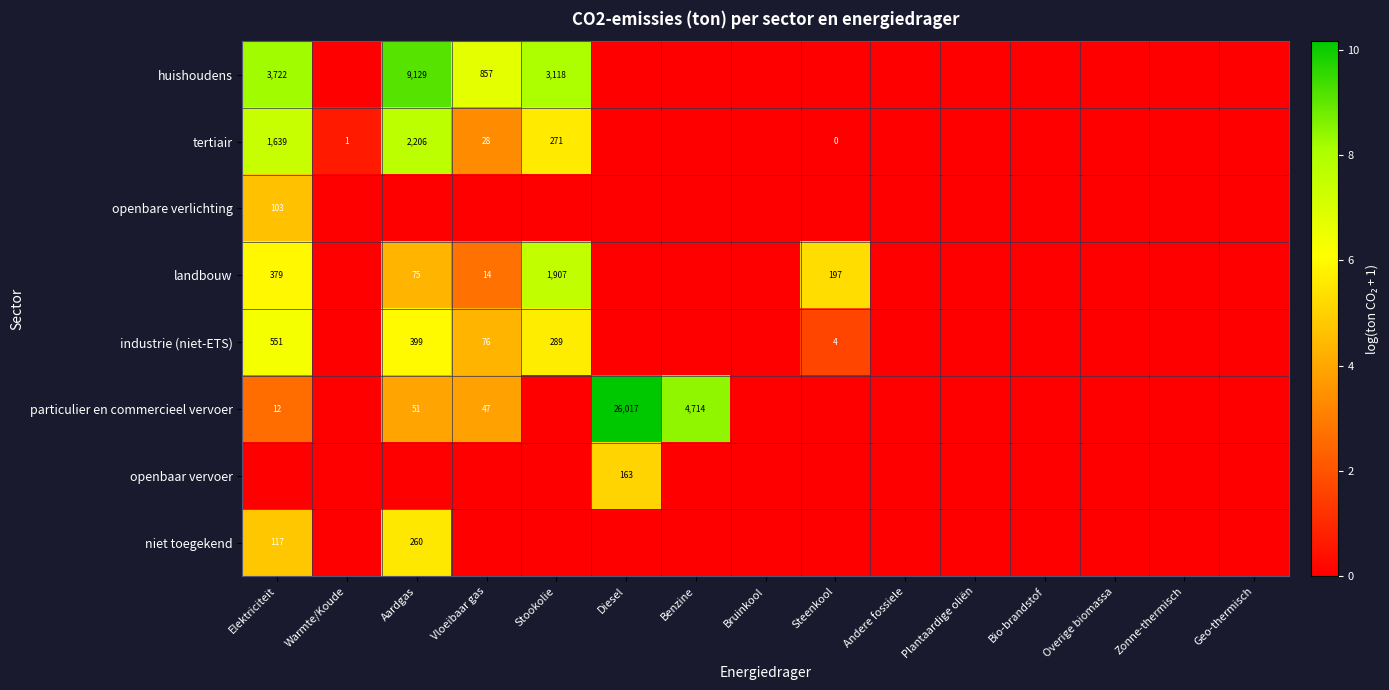

True or false: openbare verlichting has a value of 103 at Elektriciteit.

True